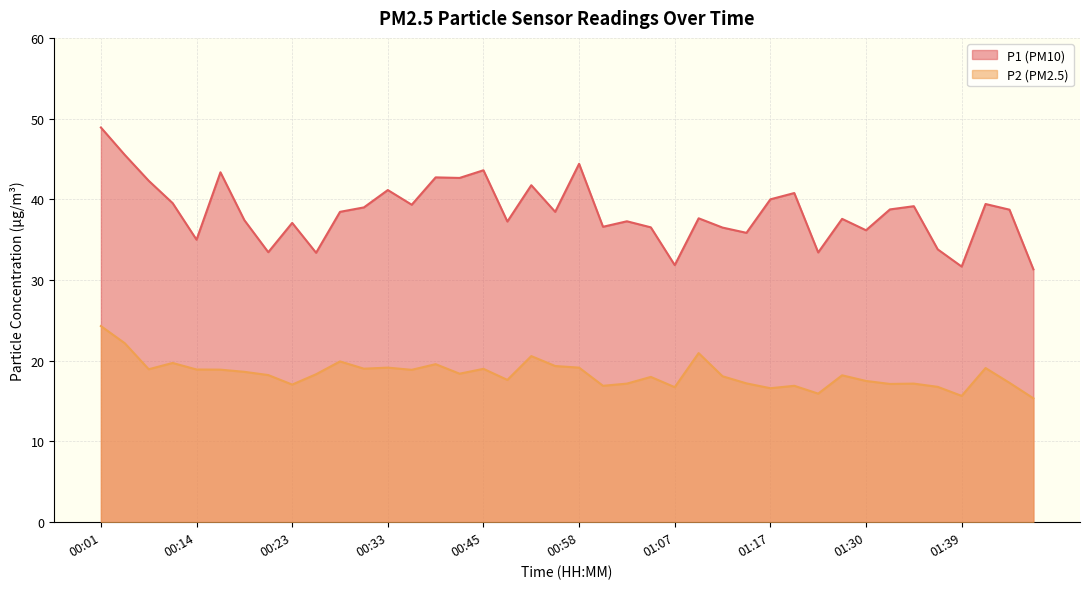

What is the difference between the maximum and minimum values in the P1 series?

17.6